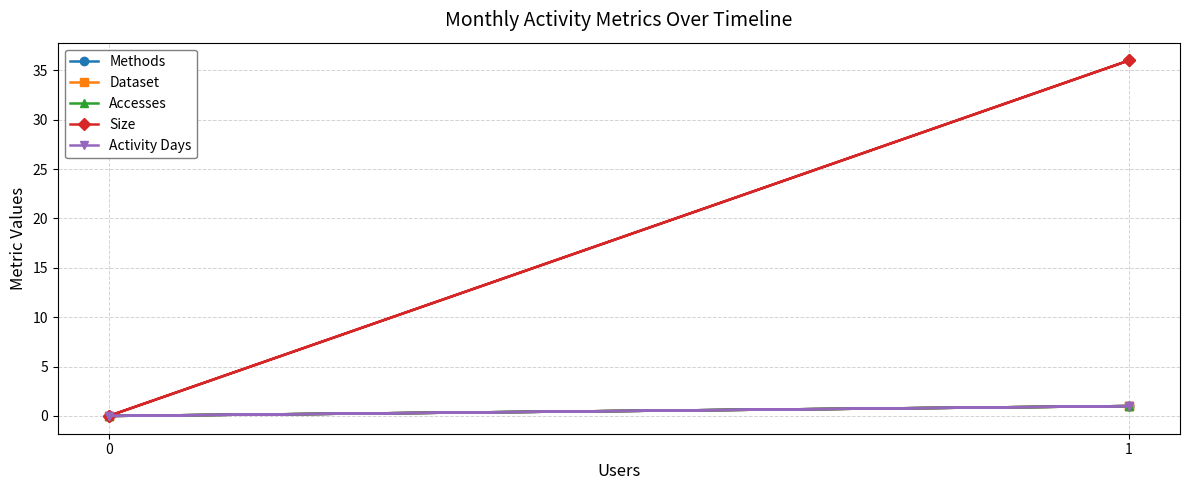

Does the chart display data point markers on the line(s)?

Yes